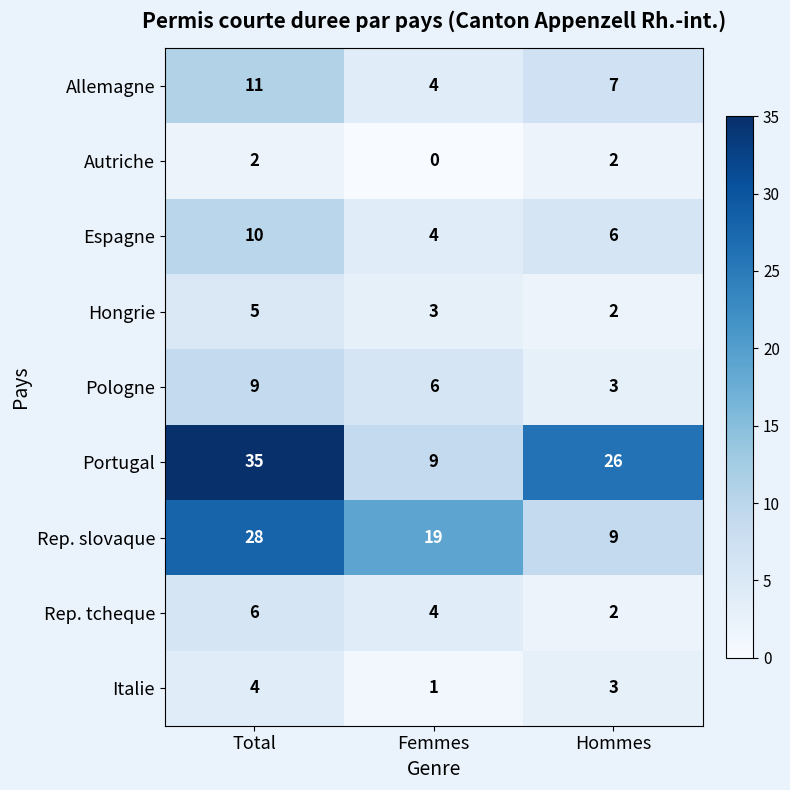

What is the average value of the Italie series?

3